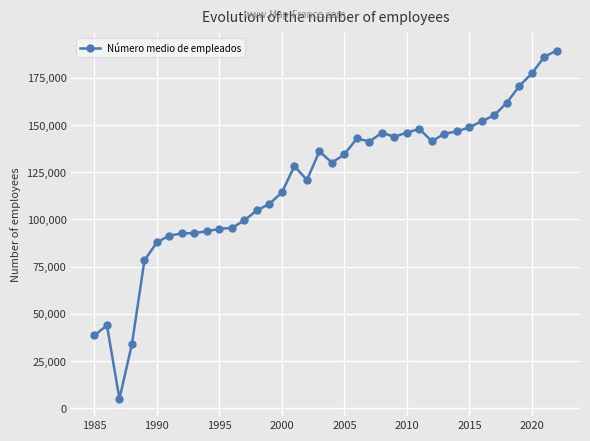

What is the smallest value displayed?

5099.0